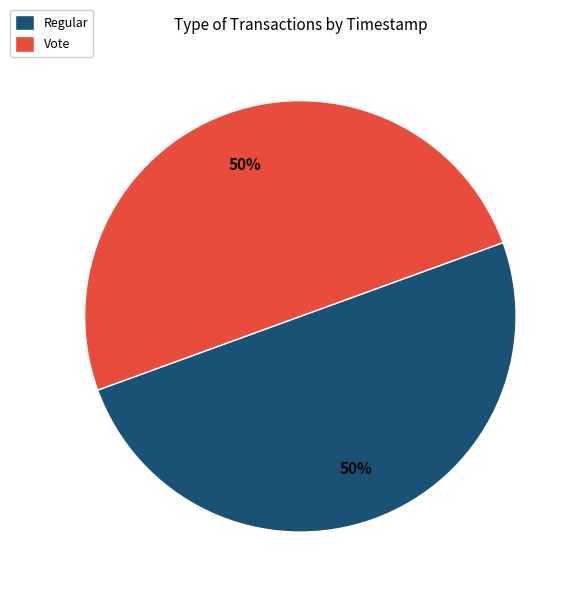

Is it true that Regular is 50% of the pie?

True